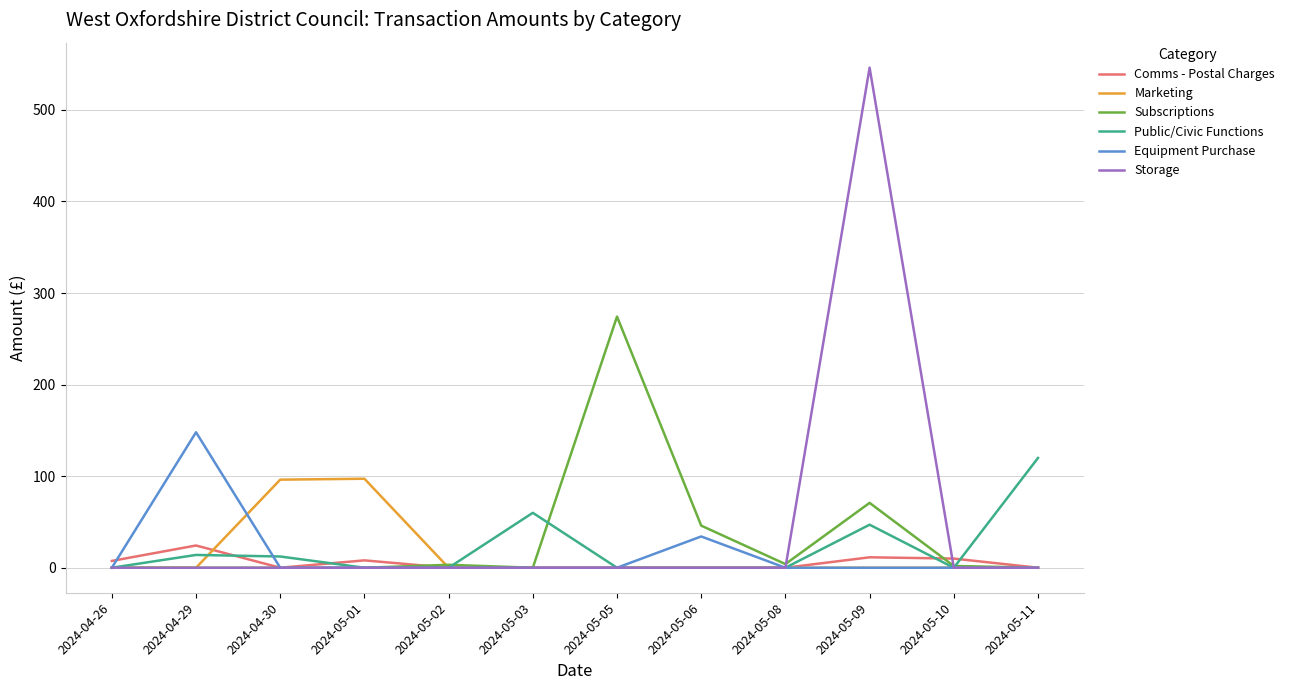

At which category is the sum across all series the highest?

2024-05-09